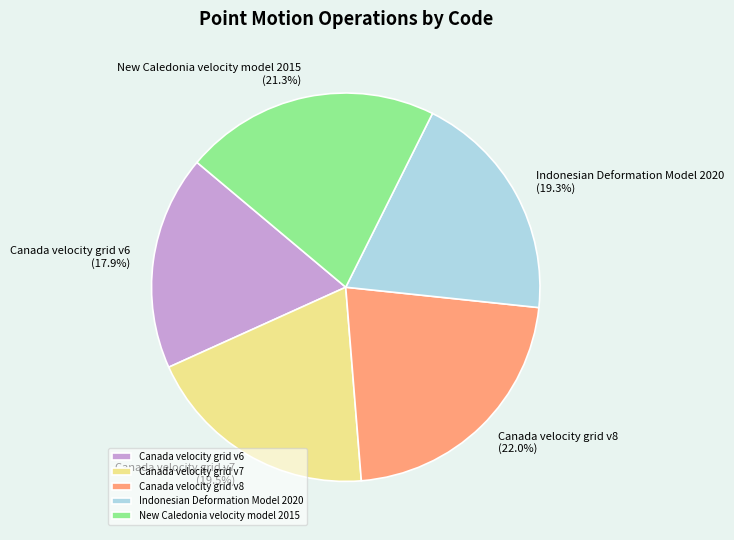

Is Canada velocity grid v8 the majority of the pie?

No